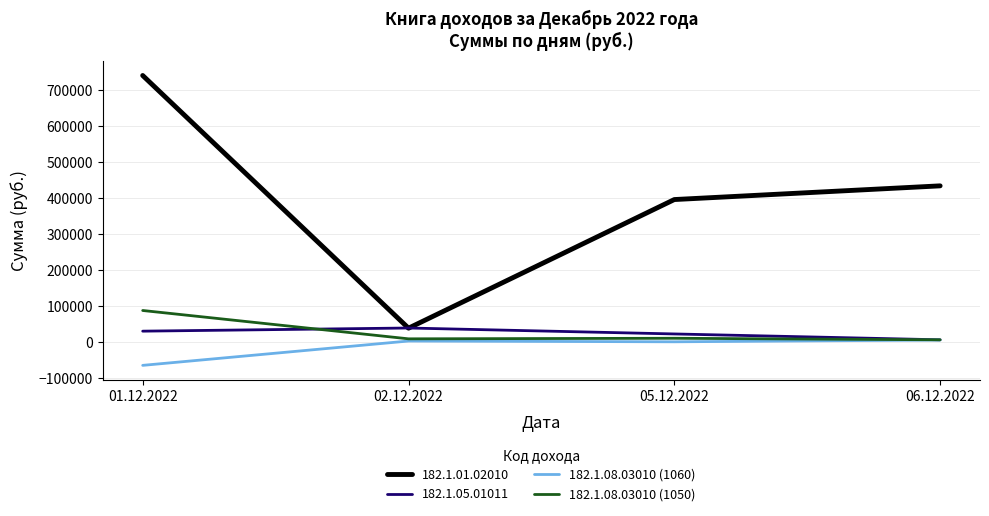

Which category has the lowest value across all series?

01.12.2022